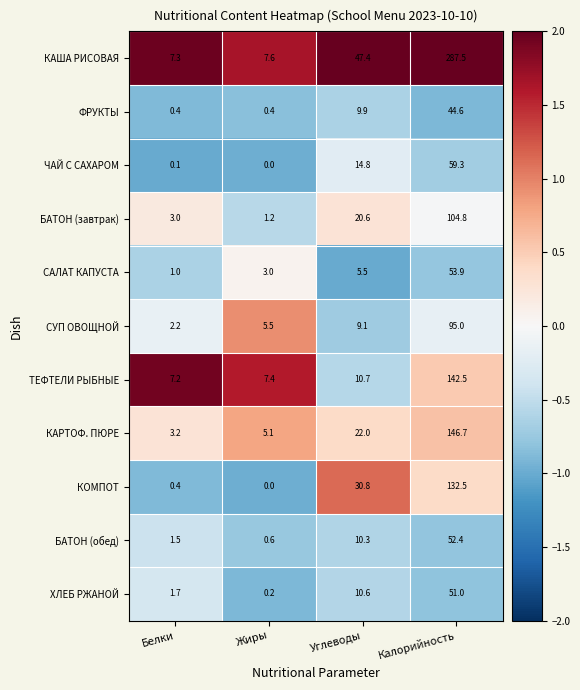

Is it true that БАТОН (обед) equals 10.3 at Углеводы?

True